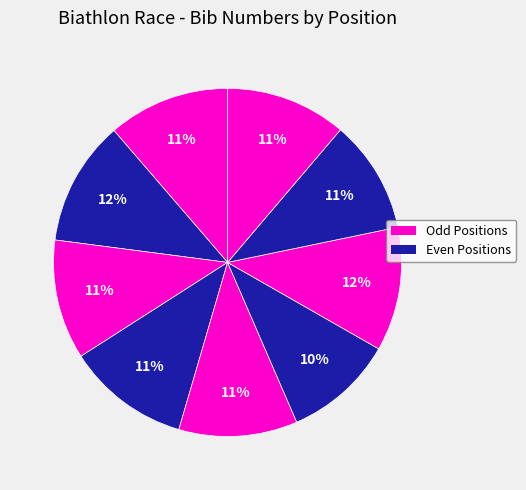

Count the number of slices in the pie.

9